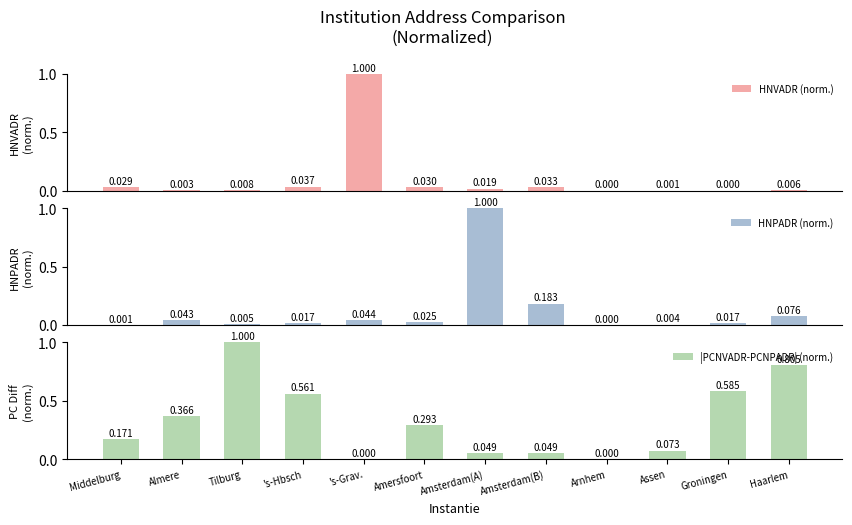

Reading right to left, transcribe all the data shown in this chart.

HNVADR (norm.): Haarlem=0.0	Groningen=0.0	Assen=0.0	Arnhem=0.0	Amsterdam(B)=0.0	Amsterdam(A)=0.0	Amersfoort=0.0	's-Grav.=1.0	's-Hbsch=0.0	Tilburg=0.0	Almere=0.0	Middelburg=0.0
HNPADR (norm.): Haarlem=0.1	Groningen=0.0	Assen=0.0	Arnhem=0.0	Amsterdam(B)=0.2	Amsterdam(A)=1.0	Amersfoort=0.0	's-Grav.=0.0	's-Hbsch=0.0	Tilburg=0.0	Almere=0.0	Middelburg=0.0
|PCNVADR-PCNPADR| (norm.): Haarlem=0.8	Groningen=0.6	Assen=0.1	Arnhem=0.0	Amsterdam(B)=0.0	Amsterdam(A)=0.0	Amersfoort=0.3	's-Grav.=0.0	's-Hbsch=0.6	Tilburg=1.0	Almere=0.4	Middelburg=0.2